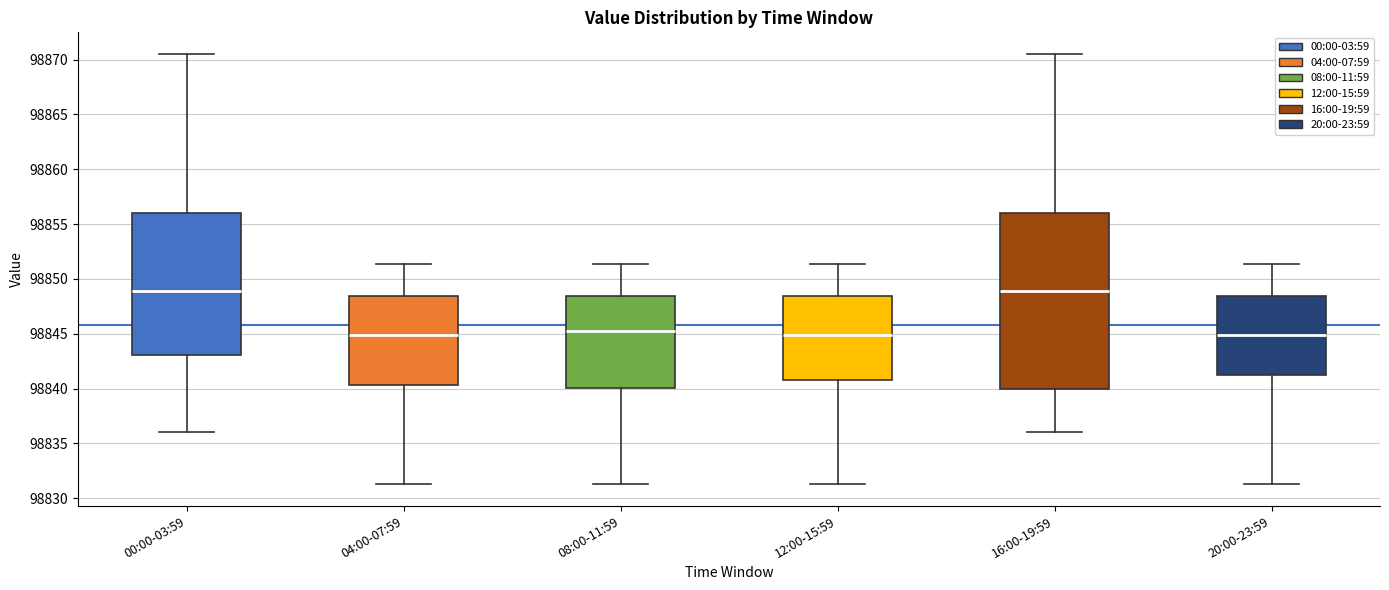

Reading left to right, read every box against the y-axis: the position of its median line, the range the box covers, and the ends of its whiskers. The values are not printed on the chart, so give them approximately, as read against the axis.

00:00-03:59: median 98849.0, box 98843.0 to 98856.0, whiskers 98836.0 to 98870.5
04:00-07:59: median 98845.0, box 98840.5 to 98848.5, whiskers 98831.5 to 98851.5
08:00-11:59: median 98845.5, box 98840.0 to 98848.5, whiskers 98831.5 to 98851.5
12:00-15:59: median 98845.0, box 98841.0 to 98848.5, whiskers 98831.5 to 98851.5
16:00-19:59: median 98849.0, box 98840.0 to 98856.0, whiskers 98836.0 to 98870.5
20:00-23:59: median 98845.0, box 98841.5 to 98848.5, whiskers 98831.5 to 98851.5